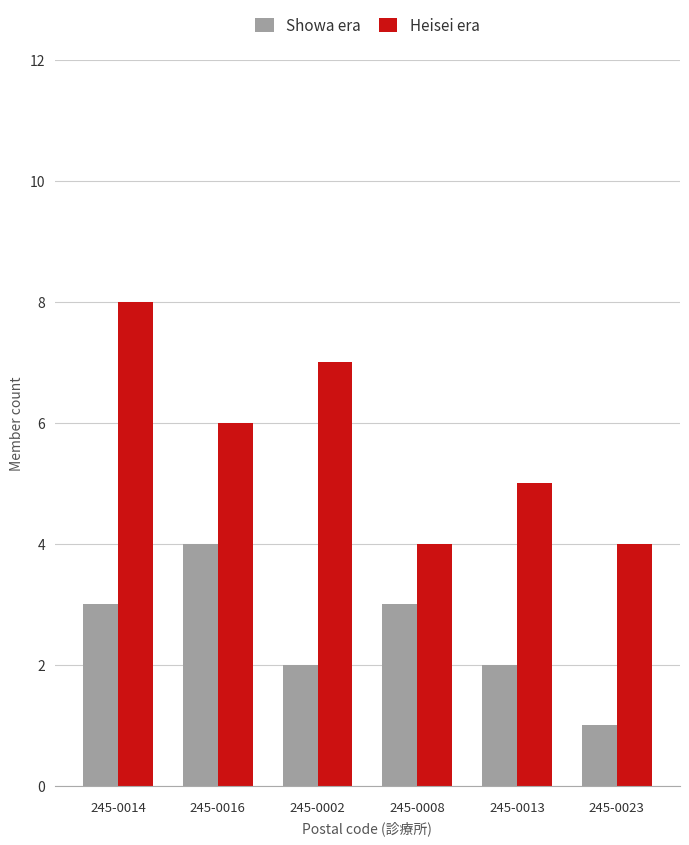

At 245-0016, list the series in order from largest to smallest.

Heisei era, Showa era